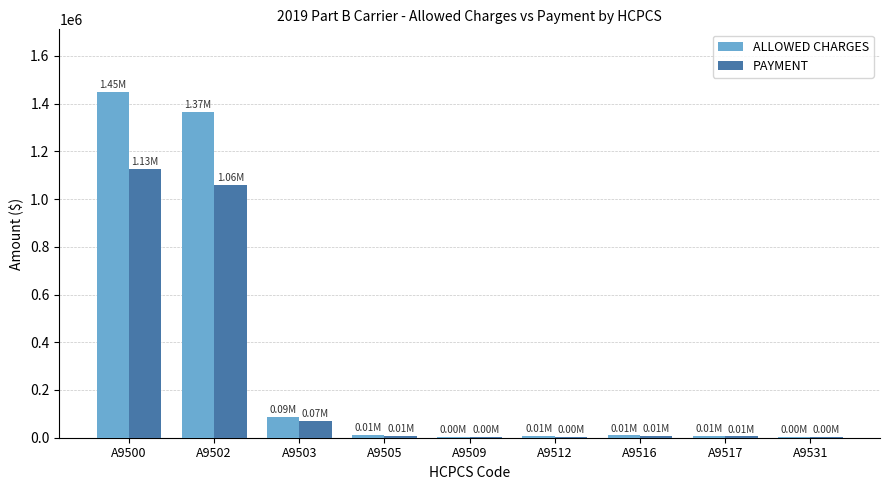

Which series changed the most between A9500 and A9512?

ALLOWED CHARGES